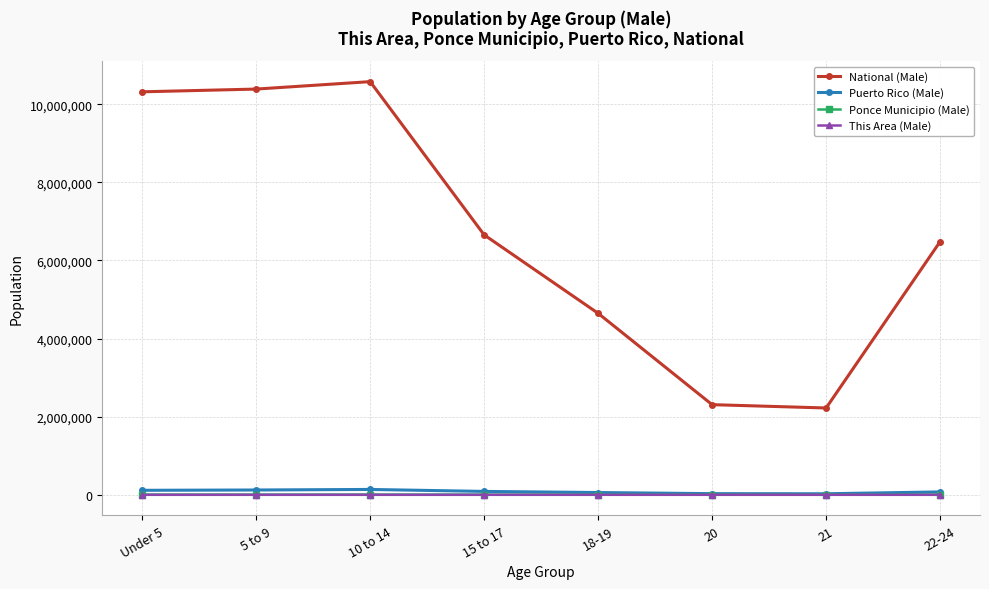

True or false: National (Male) and Ponce Municipio (Male) intersect in this chart.

False